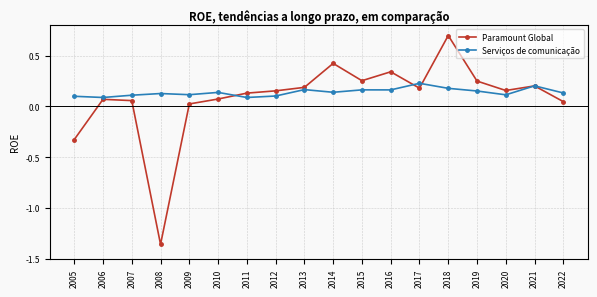

Where is the first local minimum for Paramount Global?

2008